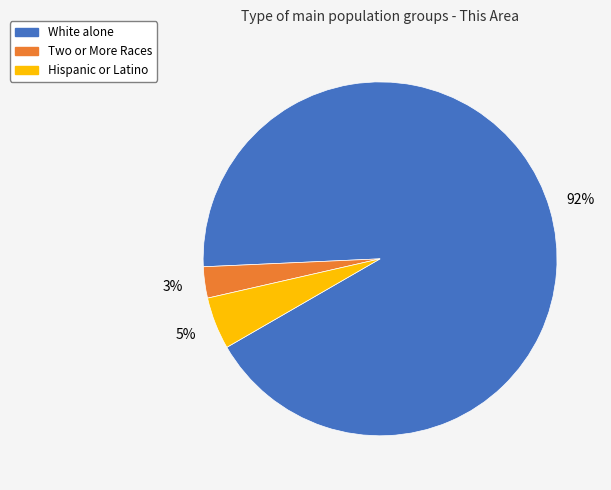

To the nearest percent, what is the combined percentage of Two or More Races and White alone?

95%